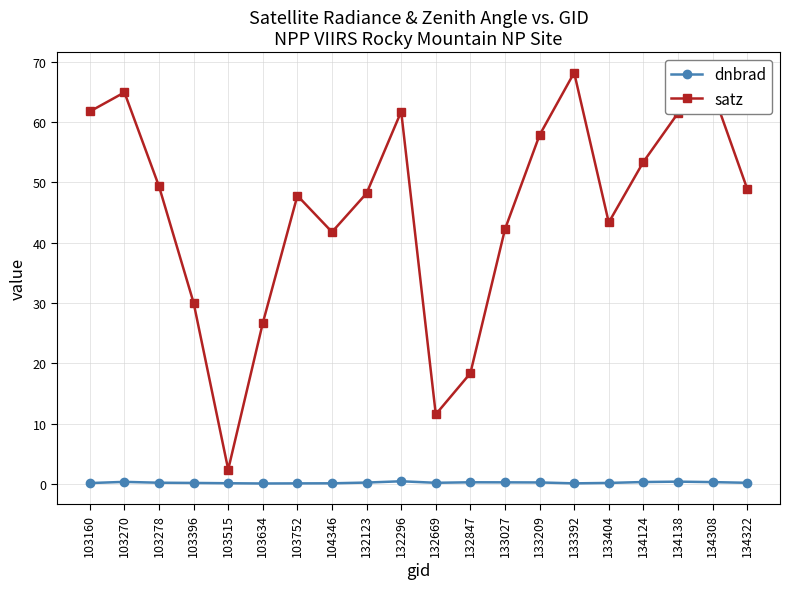

What are all the series names shown in the legend?

dnbrad, satz